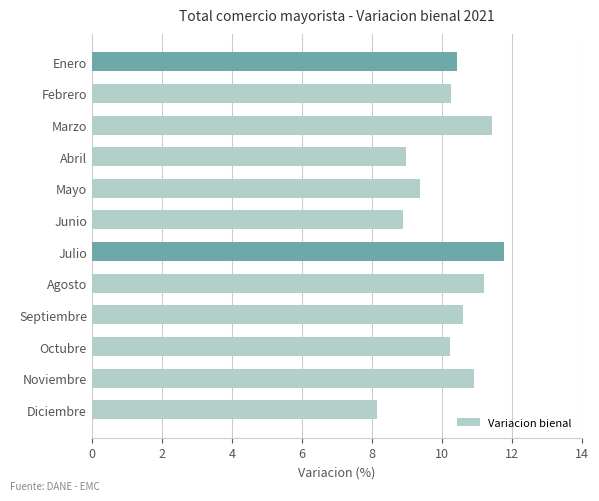

What is the maximum value shown in the chart?

11.8